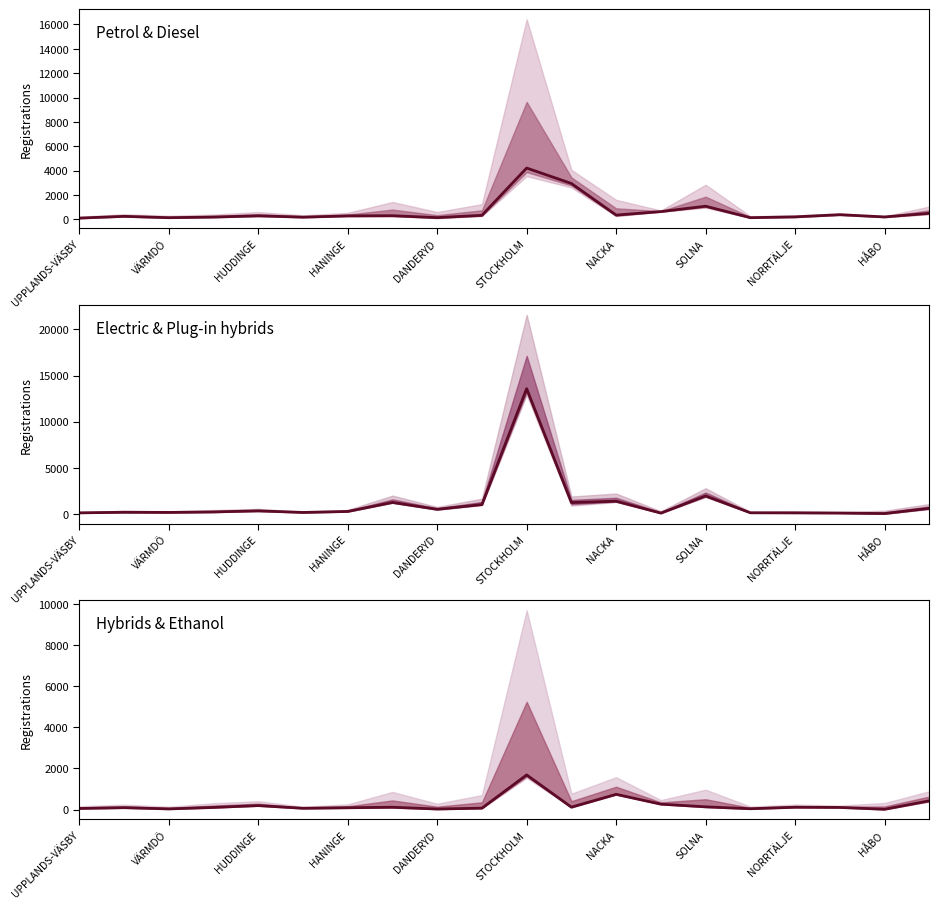

True or false: Electric has a value of 842 at SOLNA.

False